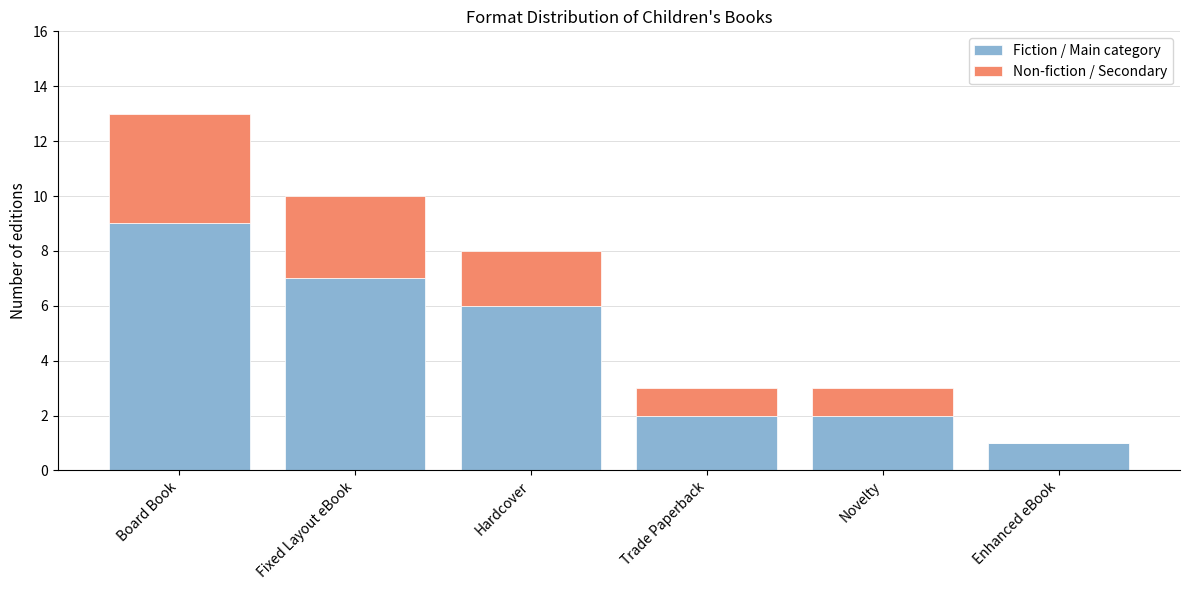

Does the chart contain stacked bars?

Yes